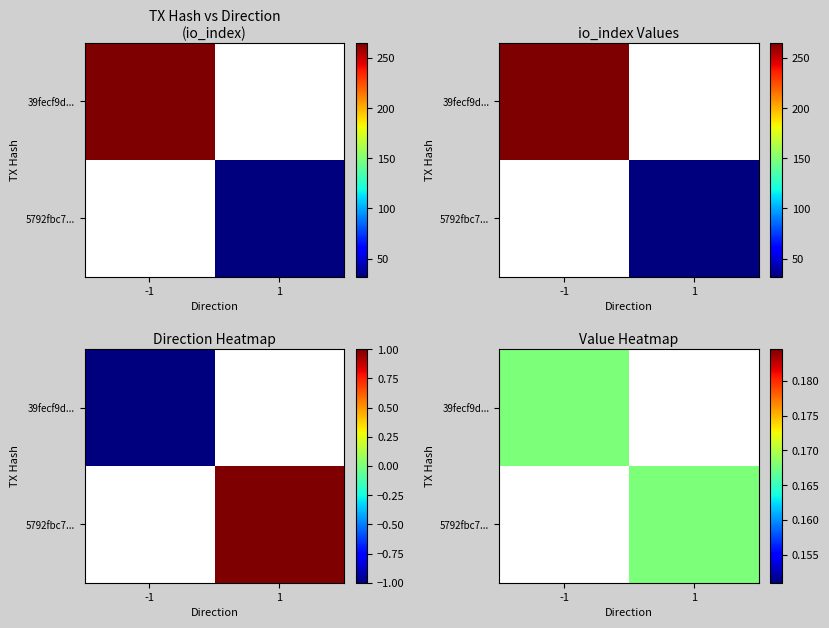

The value of 39fecf9d... at io_index is 88. True or false?

False